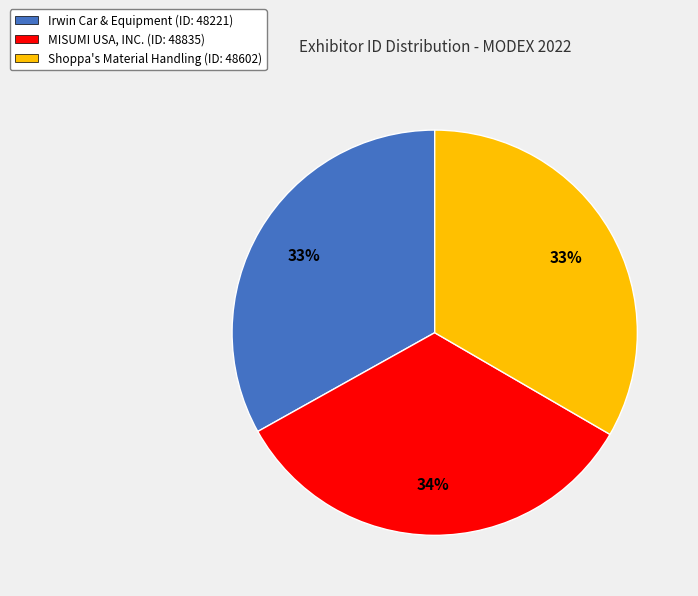

Does any single category account for the majority?

No